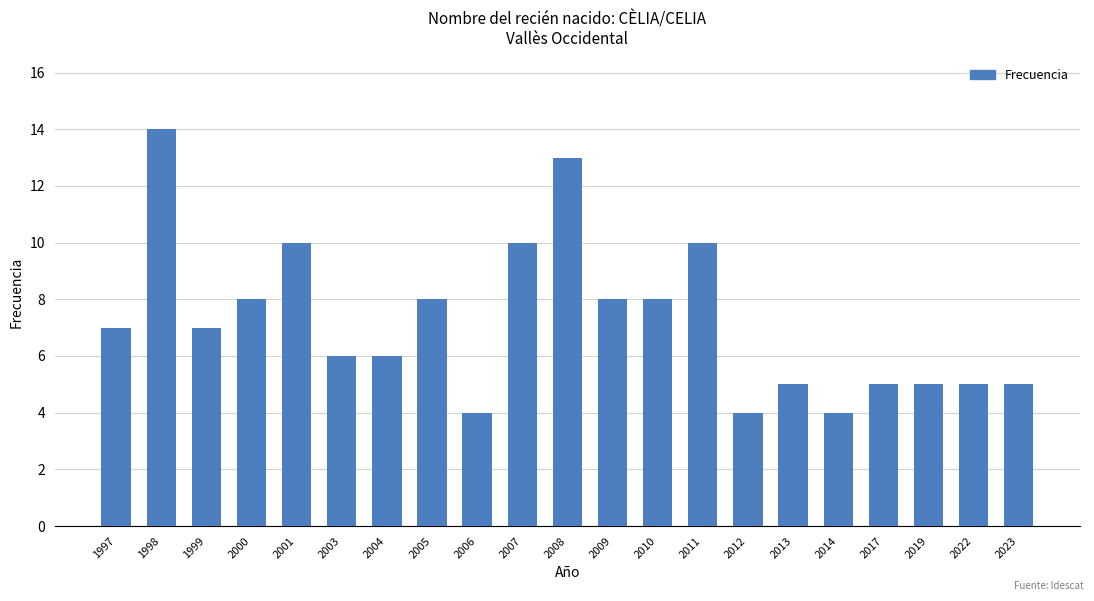

What is the value of the 9th bar from the left?

4